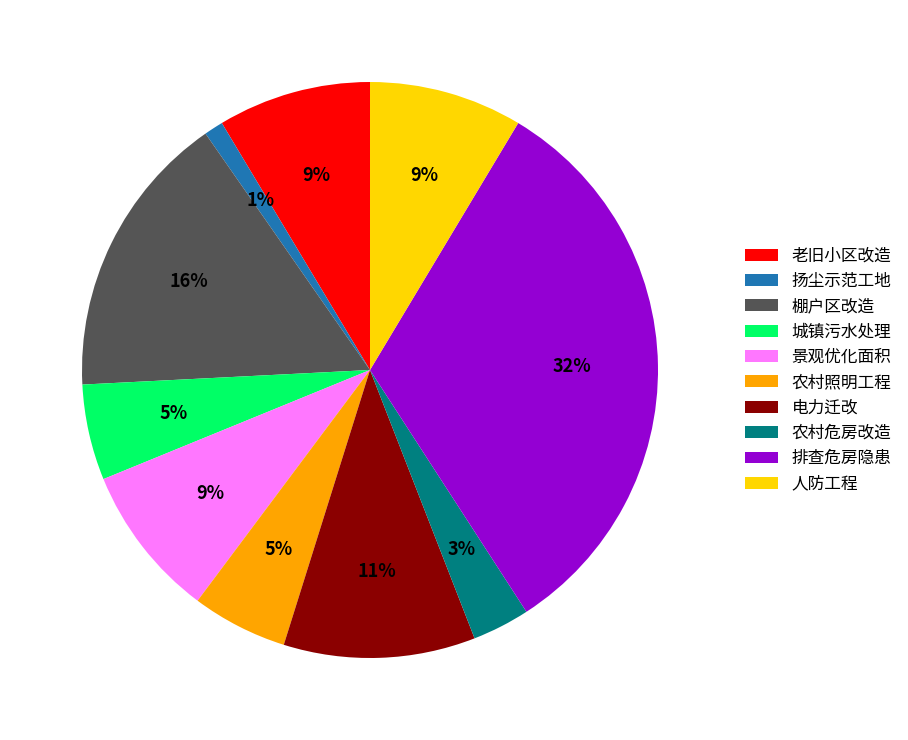

To the nearest percent, what is the average slice percentage?

10%